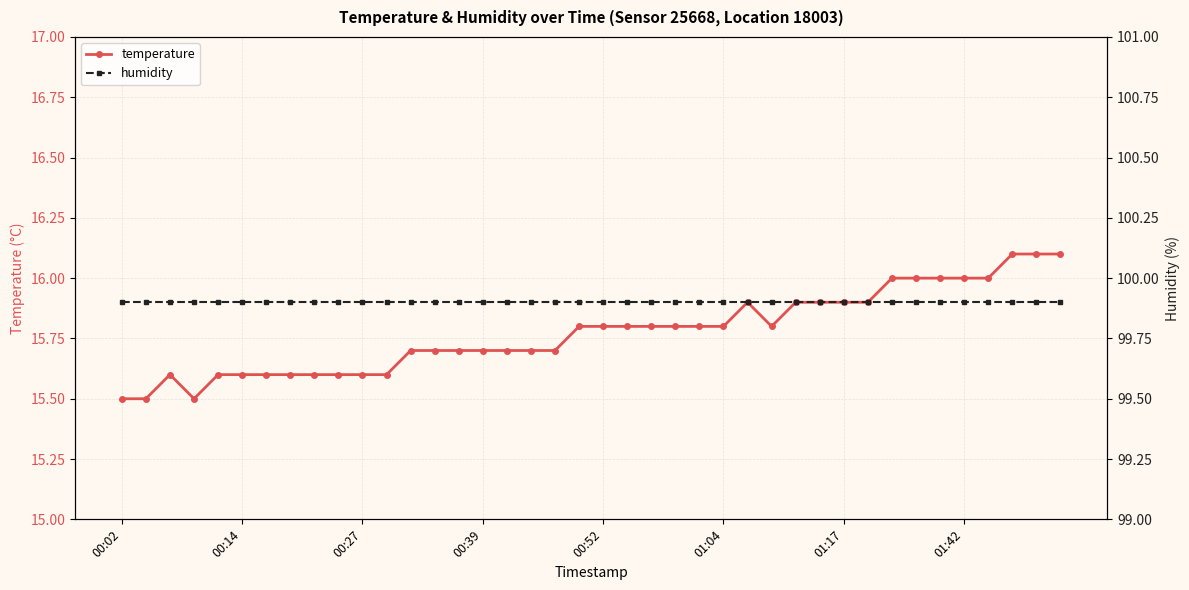

What are all the series names shown in the legend?

temperature, humidity